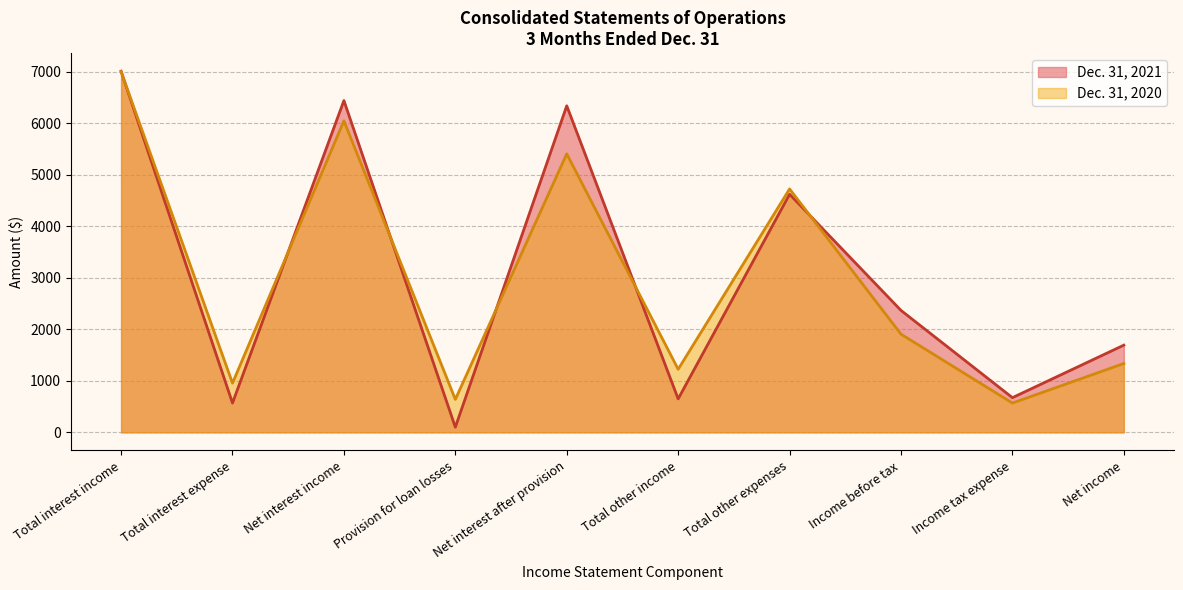

Which series has the largest total across all categories?

Dec. 31, 2021